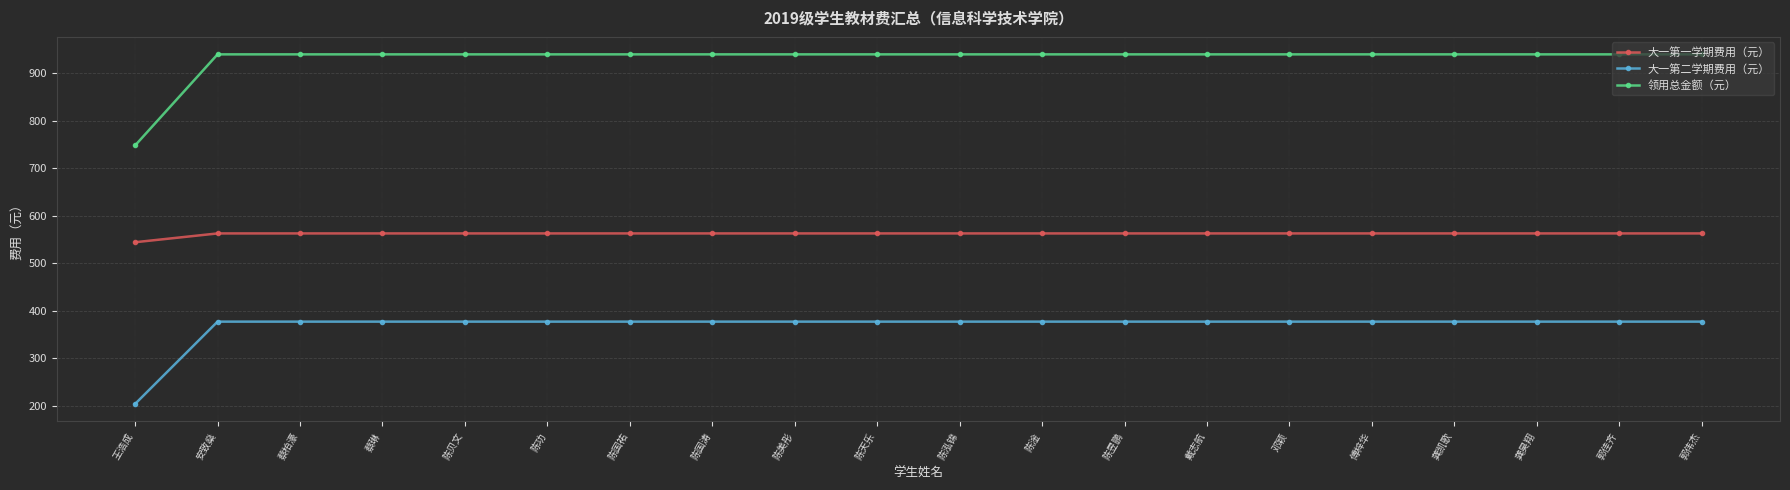

Which series has the widest spread of values?

领用总金额（元）